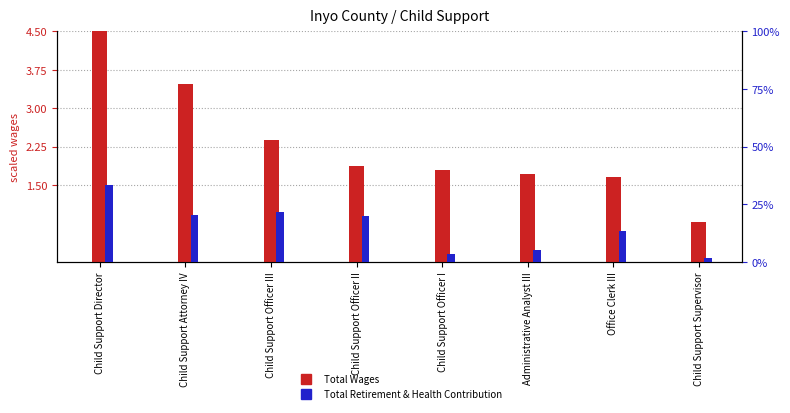

Reading right to left, transcribe all the data shown in this chart.

Total Wages: Child Support Supervisor=0.8	Office Clerk III=1.7	Administrative Analyst III=1.7	Child Support Officer I=1.8	Child Support Officer II=1.9	Child Support Officer III=2.4	Child Support Attorney IV=3.5	Child Support Director=4.5
Total Retirement & Health Contribution: Child Support Supervisor=0.1	Office Clerk III=0.6	Administrative Analyst III=0.2	Child Support Officer I=0.2	Child Support Officer II=0.9	Child Support Officer III=1.0	Child Support Attorney IV=0.9	Child Support Director=1.5